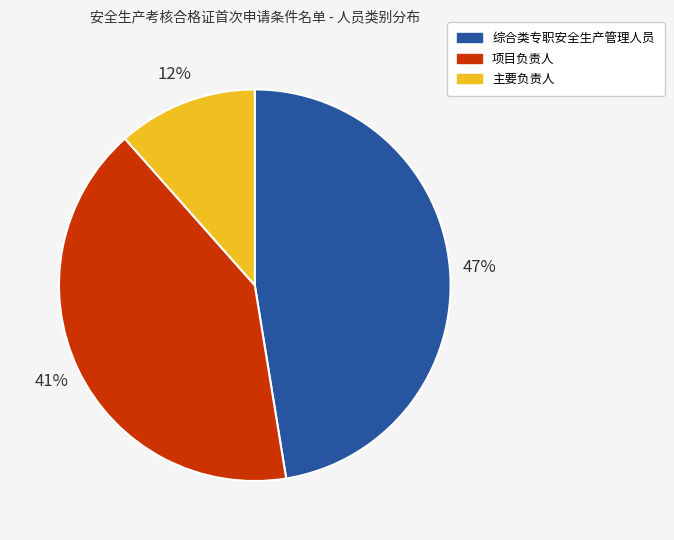

To the nearest percent, what portion does 综合类专职安全生产管理人员 represent?

47%